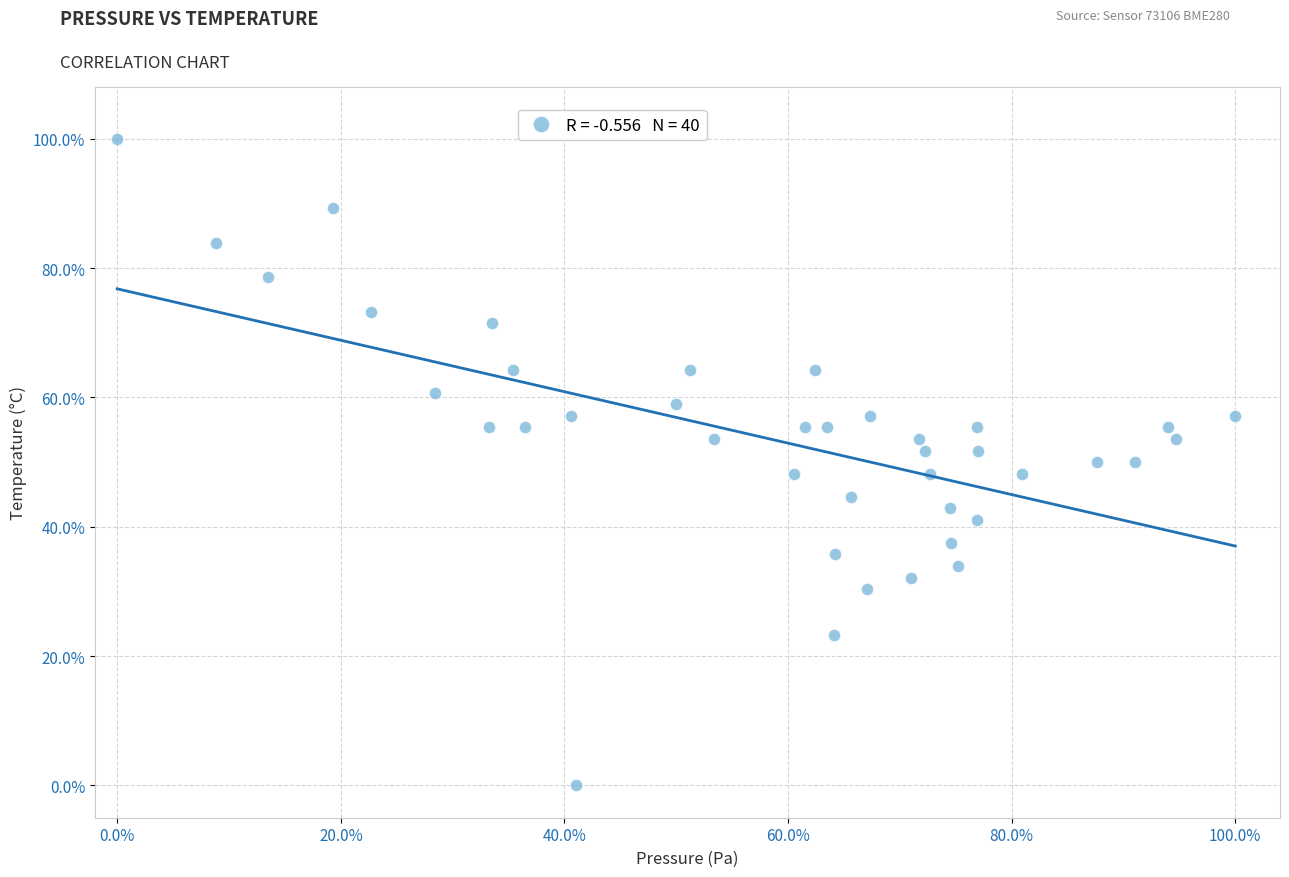

What is the range of Y values (max minus min)?

100.0